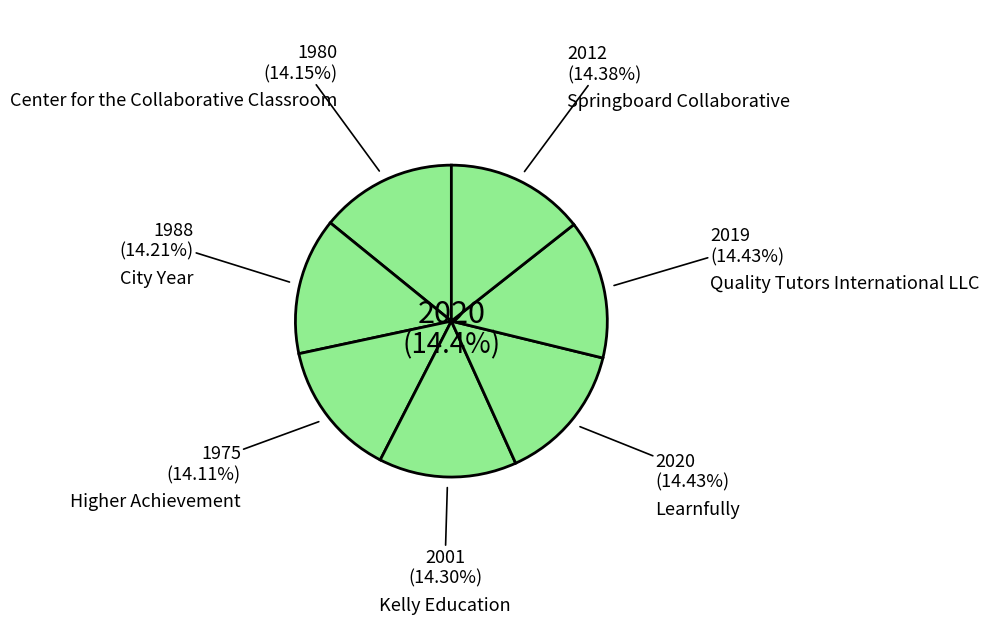

To the nearest percent, what portion does Higher Achievement represent?

14%